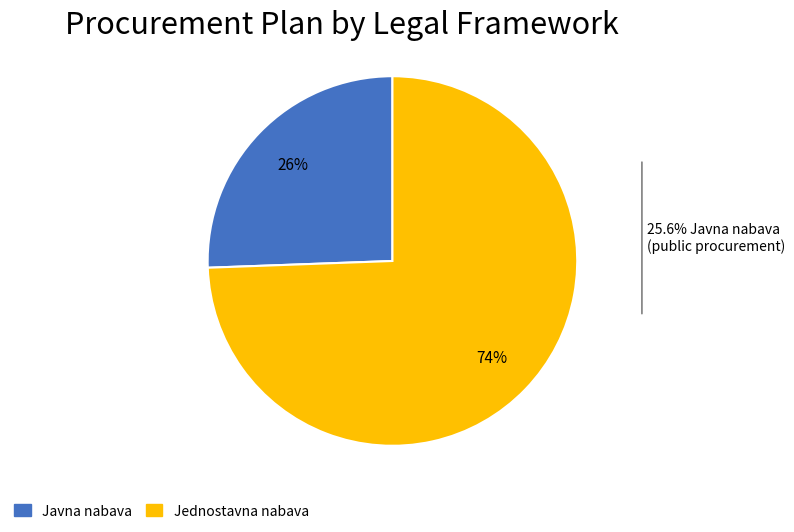

To the nearest percent, what is the average slice percentage?

50%